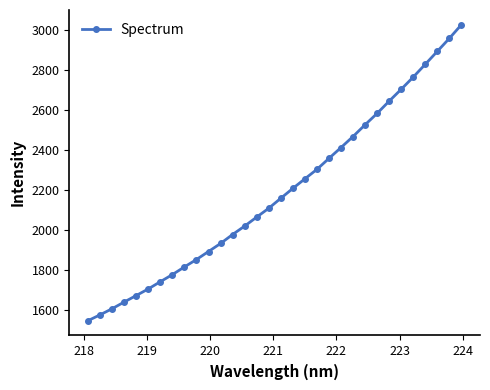

What is the value of the 25th point from the left?

2583.2